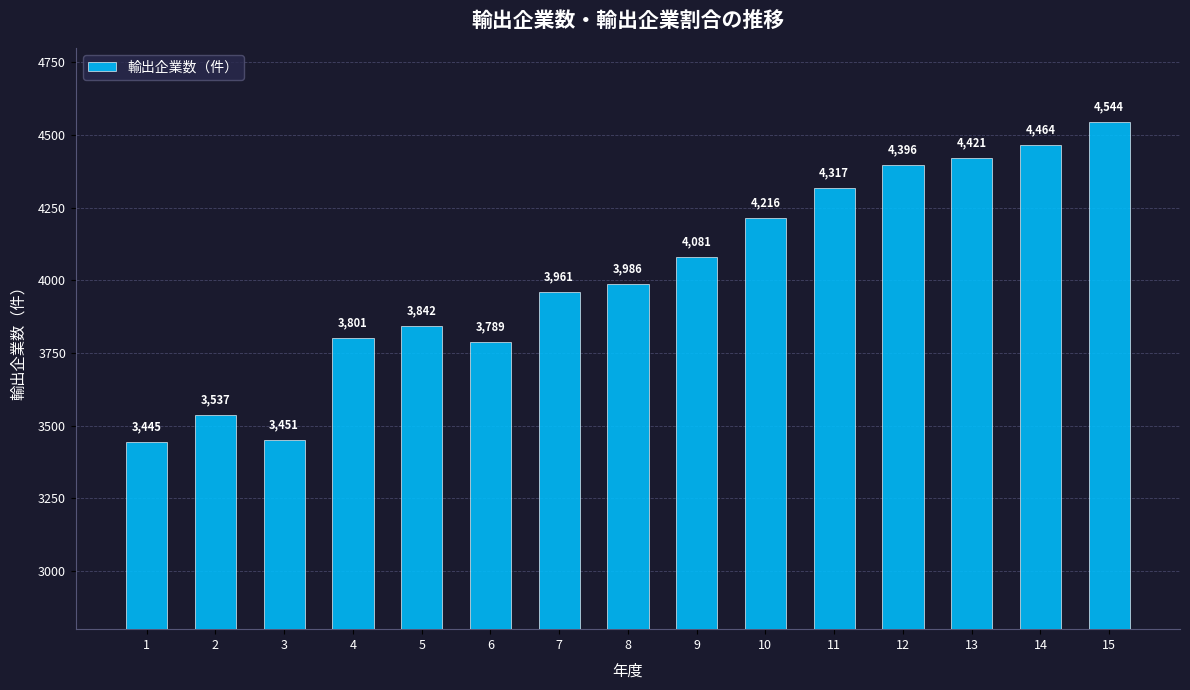

Reading left to right, list all the values displayed in this chart.

3445	3537	3451	3801	3842	3789	3961	3986	4081	4216	4317	4396	4421	4464	4544